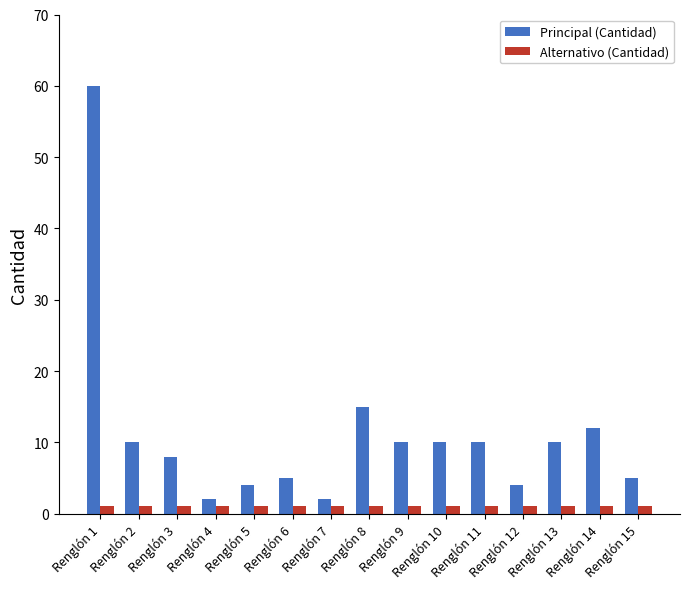

Reading left to right, what are all the values shown in this chart?

Principal (Cantidad): 60	10	8	2	4	5	2	15	10	10	10	4	10	12	5
Alternativo (Cantidad): 1	1	1	1	1	1	1	1	1	1	1	1	1	1	1